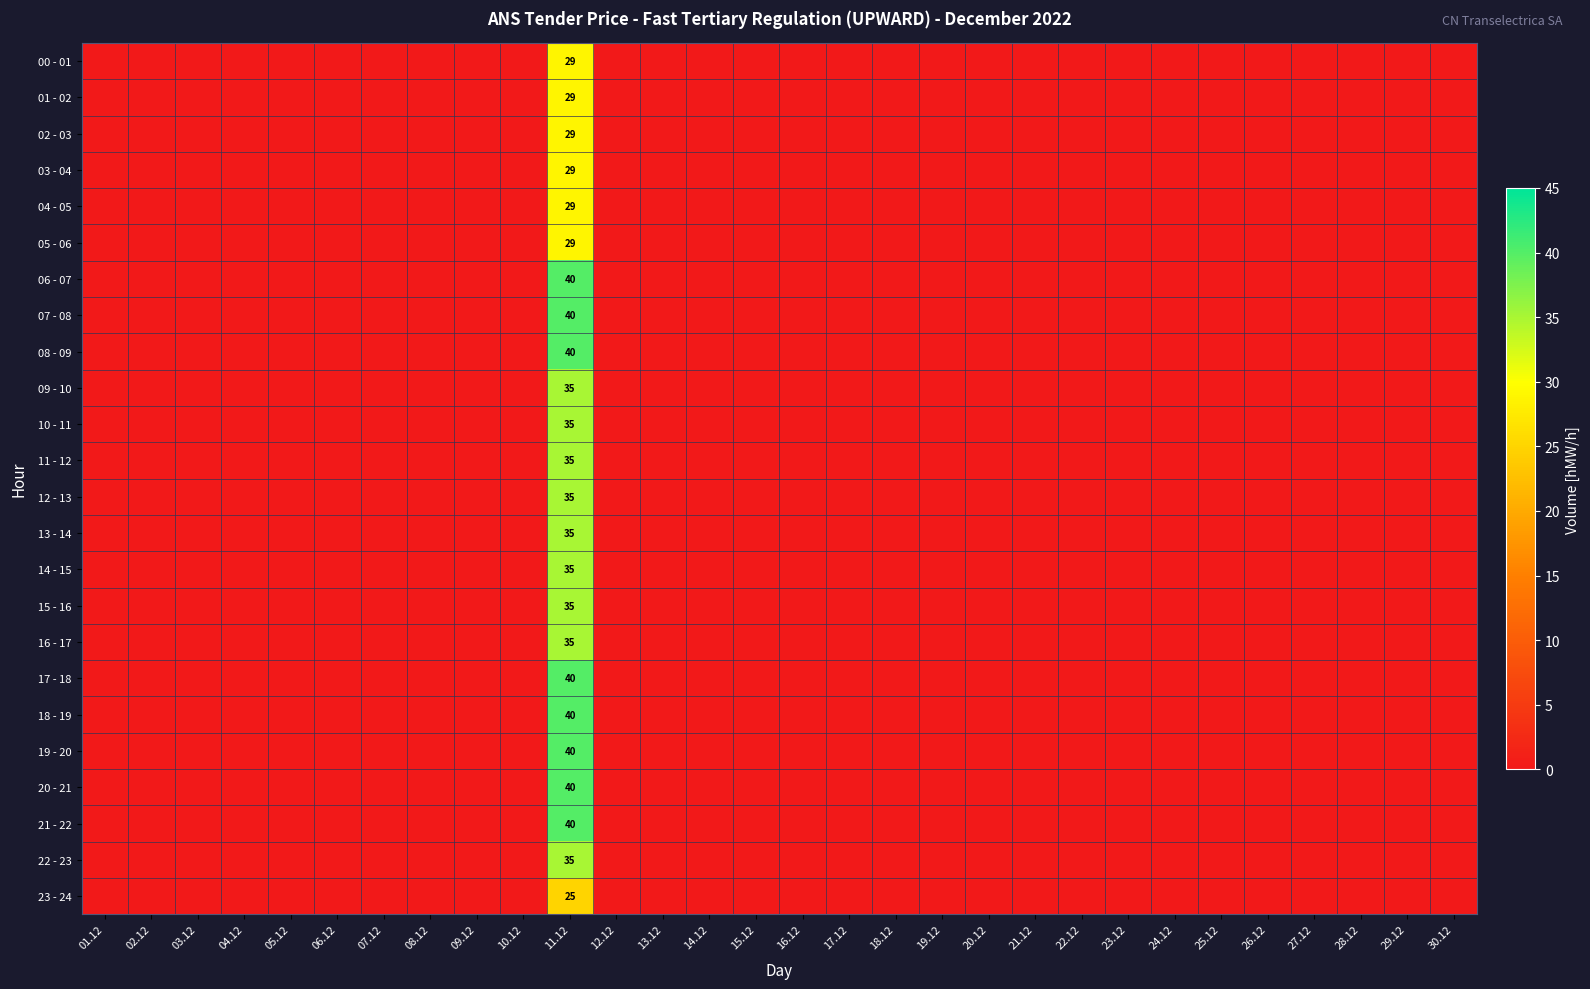

At which category is the sum across all series the highest?

11.12